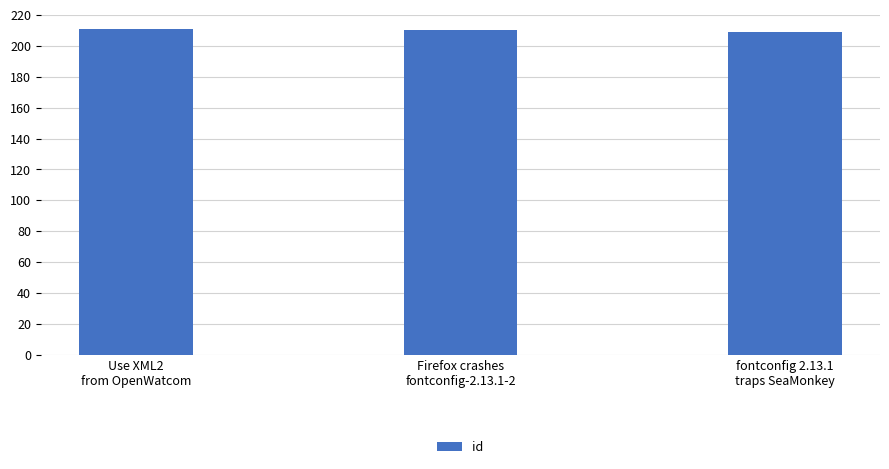

What is the minimum value shown in the chart?

209